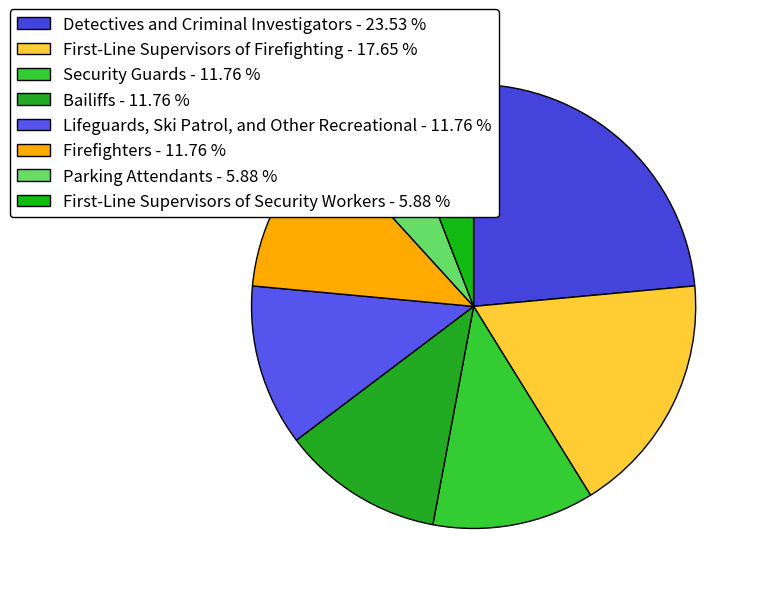

Which category has the smallest portion of the pie?

Parking Attendants